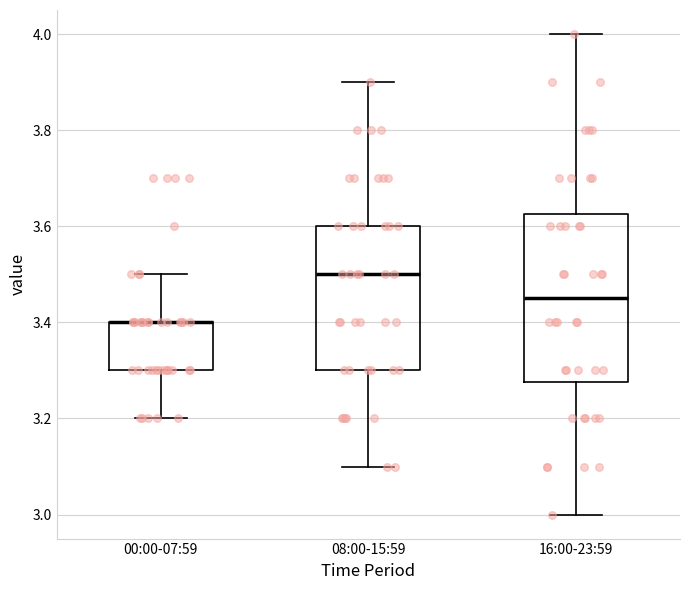

Reading left to right, read every box against the y-axis: the position of its median line, the range the box covers, and the ends of its whiskers. The values are not printed on the chart, so give them approximately, as read against the axis.

00:00-07:59: median 3.40 (drawn on the box's upper edge), box 3.30 to 3.40, whiskers 3.20 to 3.50
08:00-15:59: median 3.50, box 3.30 to 3.60, whiskers 3.10 to 3.90
16:00-23:59: median 3.46, box 3.28 to 3.62, whiskers 3.00 to 4.00